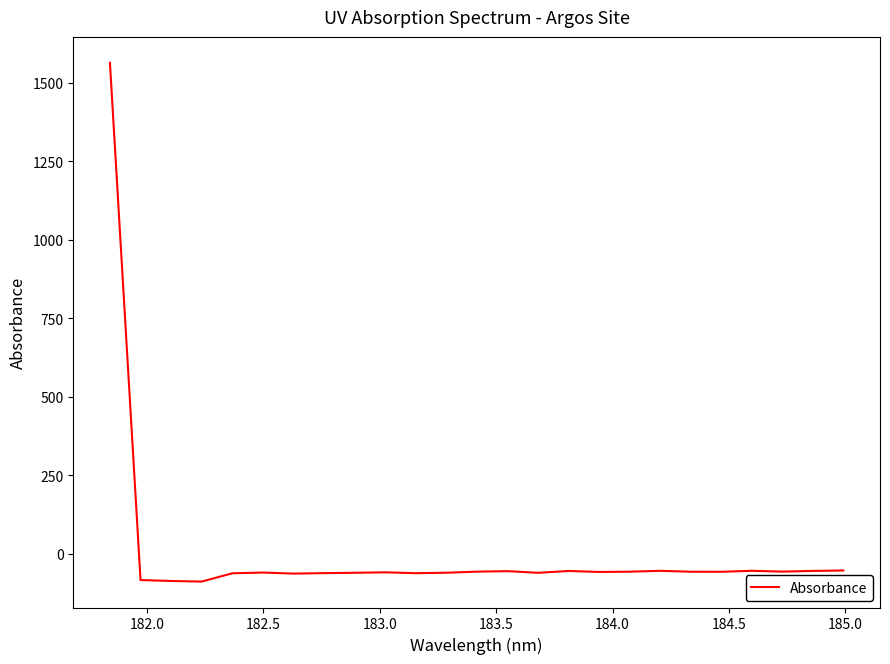

What is the difference between the maximum and minimum values?

1652.3